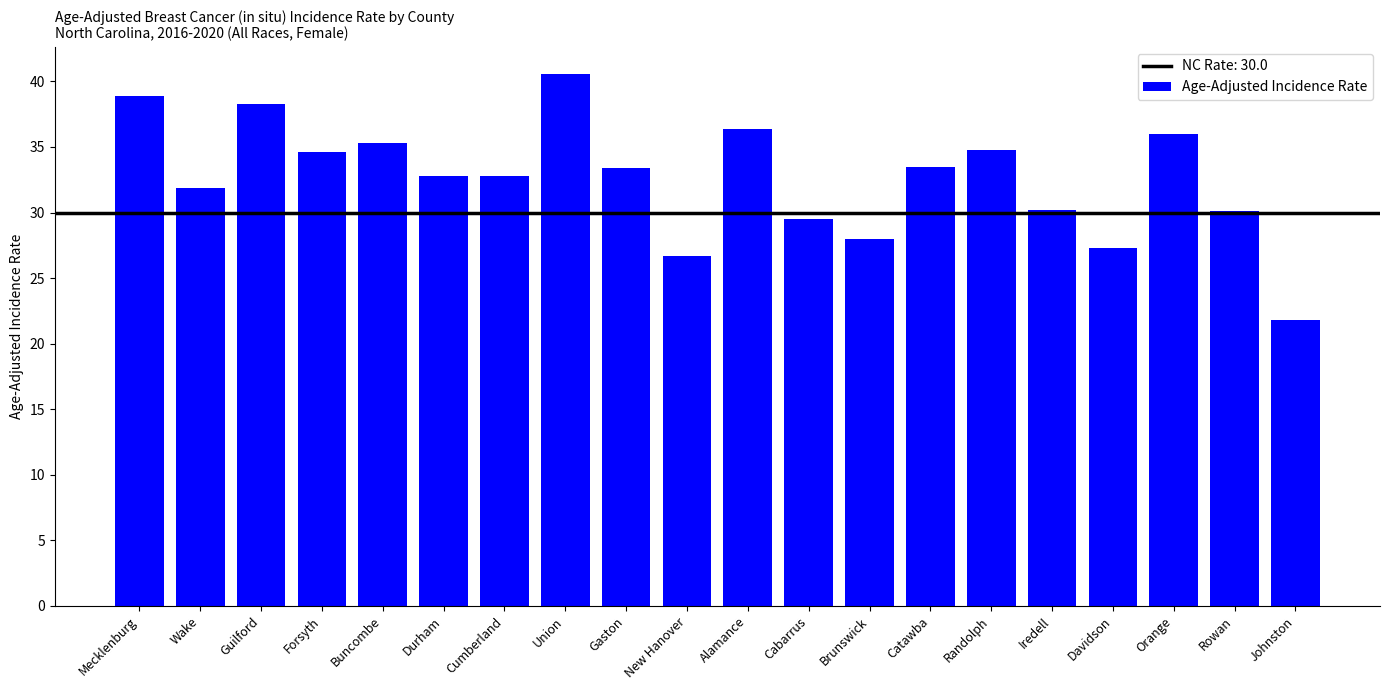

What is the label of the 7th bar from the left?

Cumberland